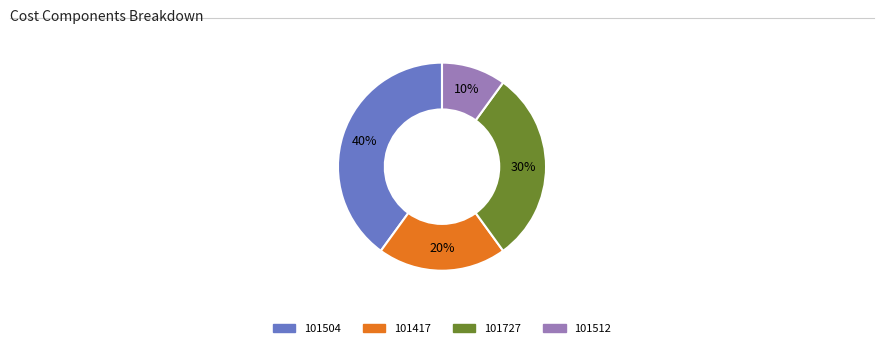

How many segments does this pie chart have?

4